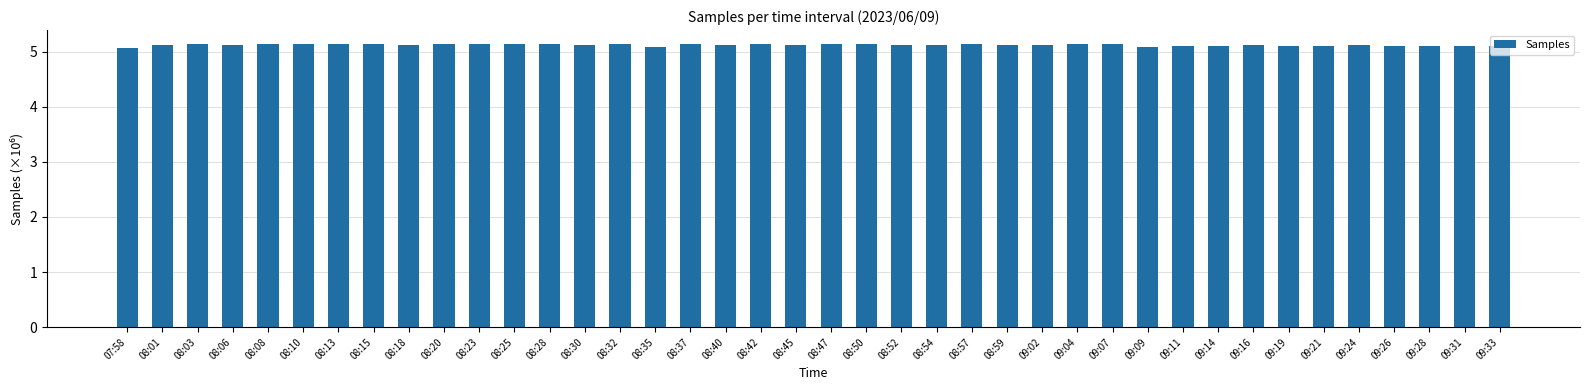

What is the greatest value displayed?

5.1